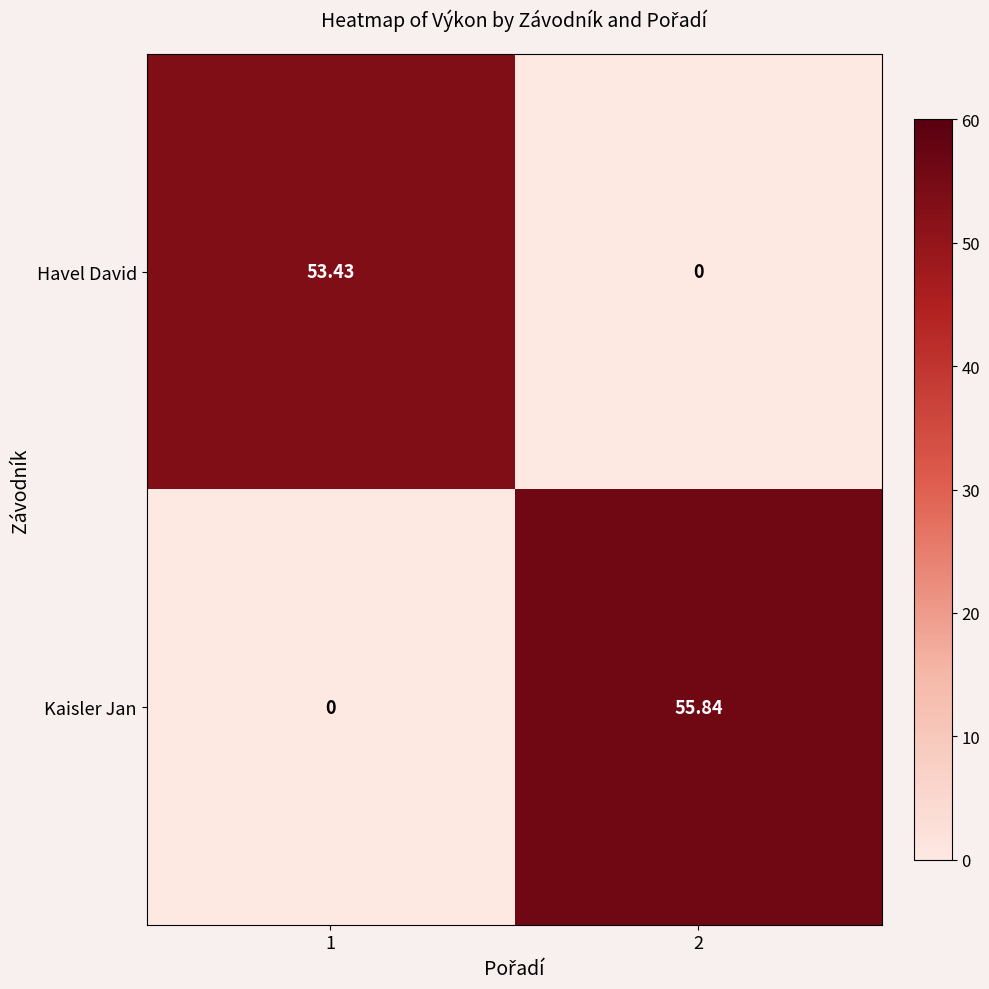

Which series has the widest spread of values?

Kaisler Jan